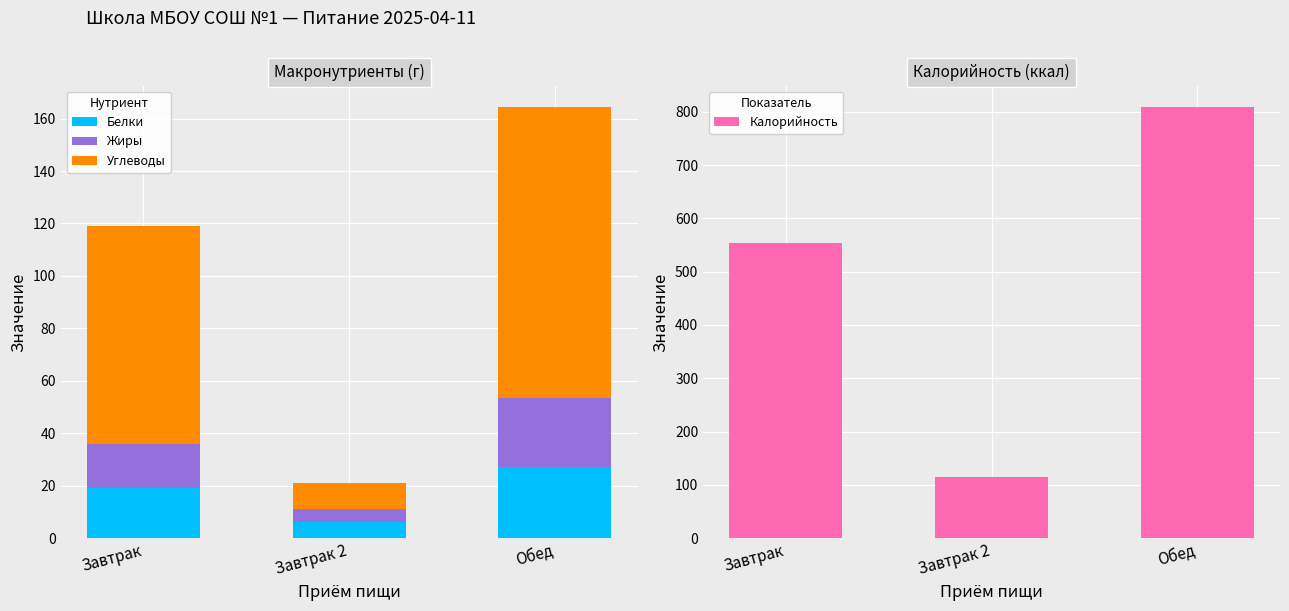

What is the label of the 3rd bar from the left?

Обед